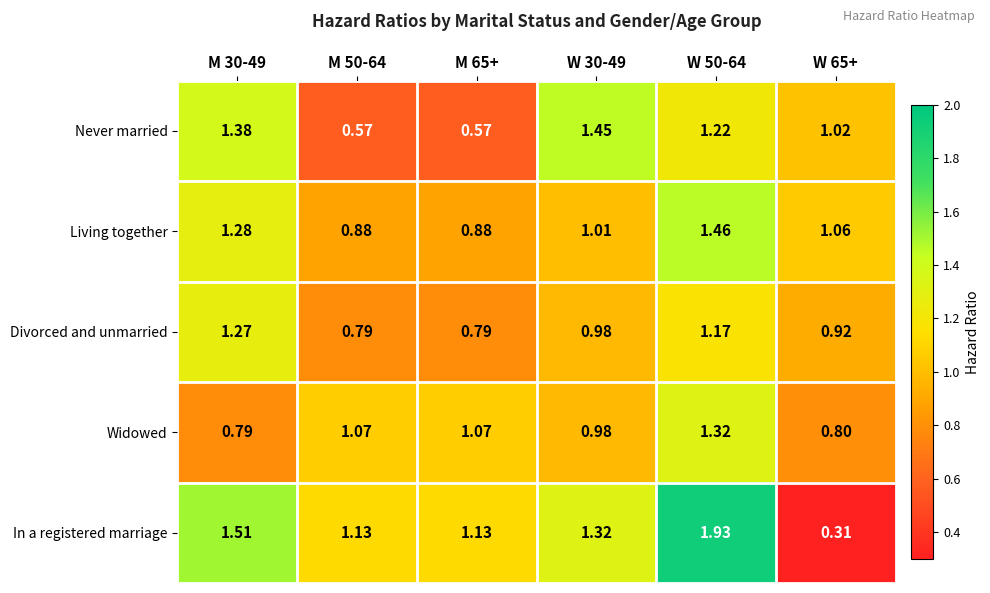

What is the spread (max minus min) of values at W 30-49?

0.5